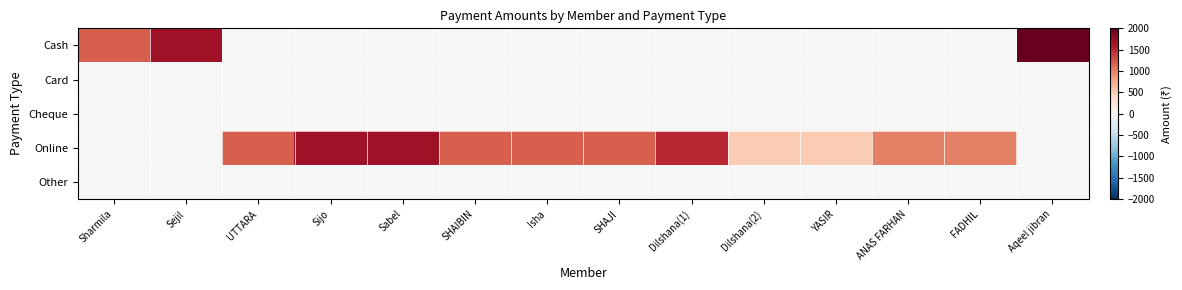

What is the spread (max minus min) of values at Sijo?

1700